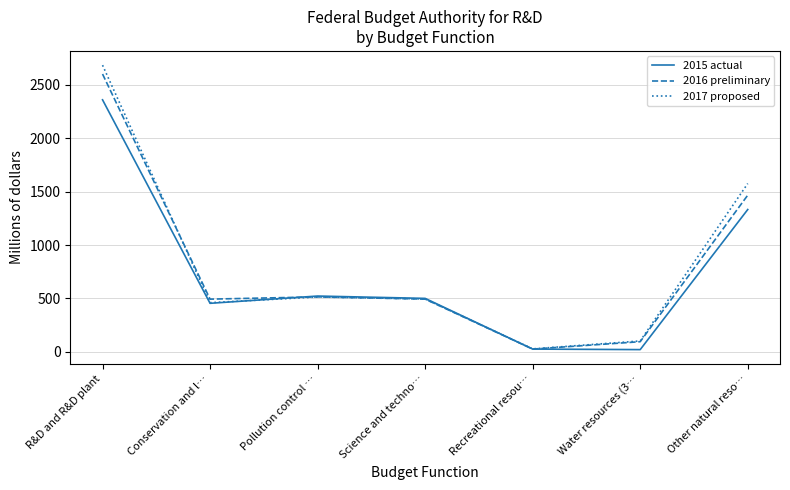

Count the number of data series in this chart.

3